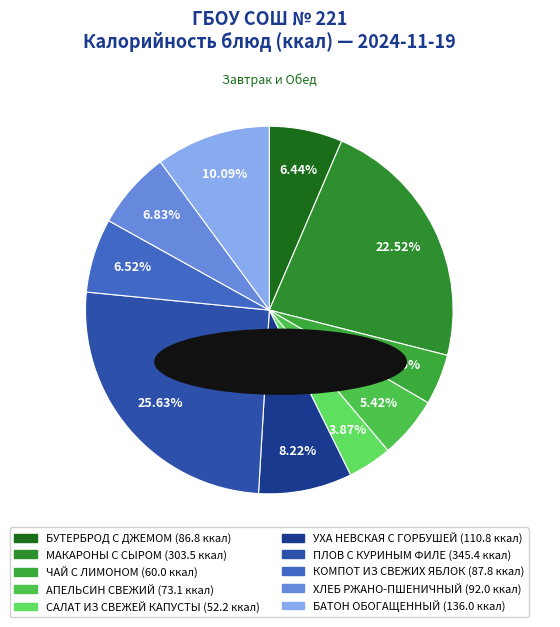

Is there any slice that represents more than half of the pie?

No